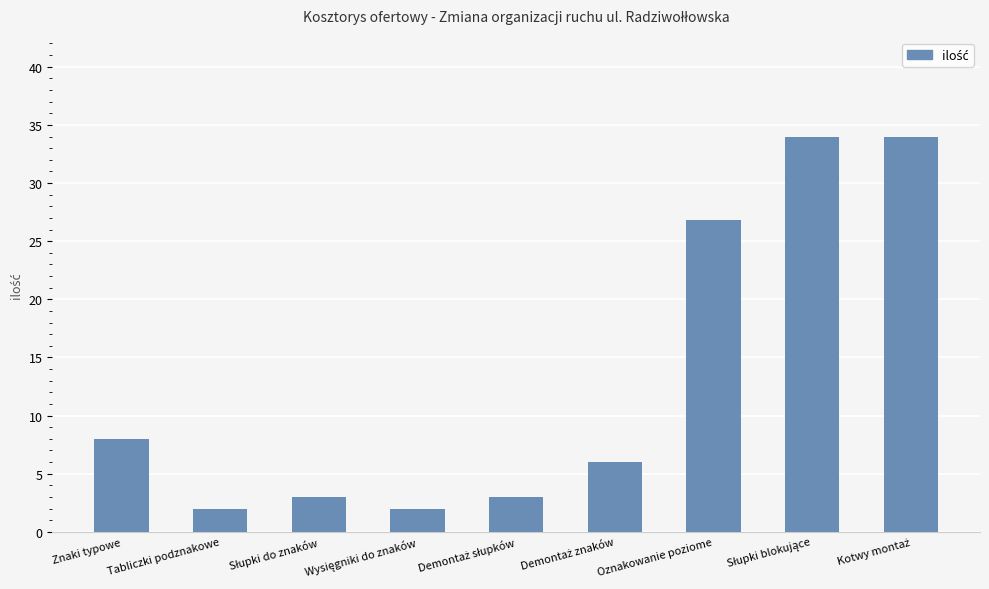

Does the chart contain stacked bars?

No